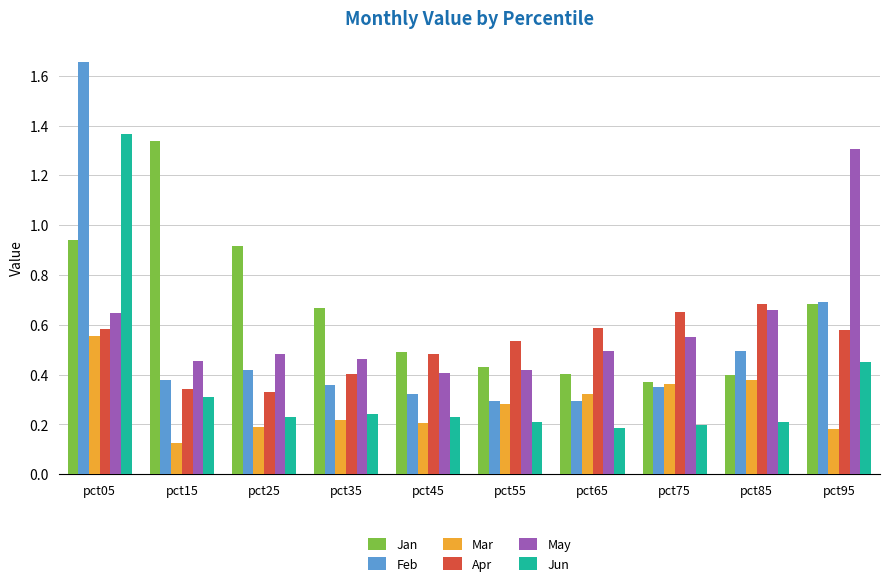

Between pct55 and pct95, which series saw the biggest shift?

May